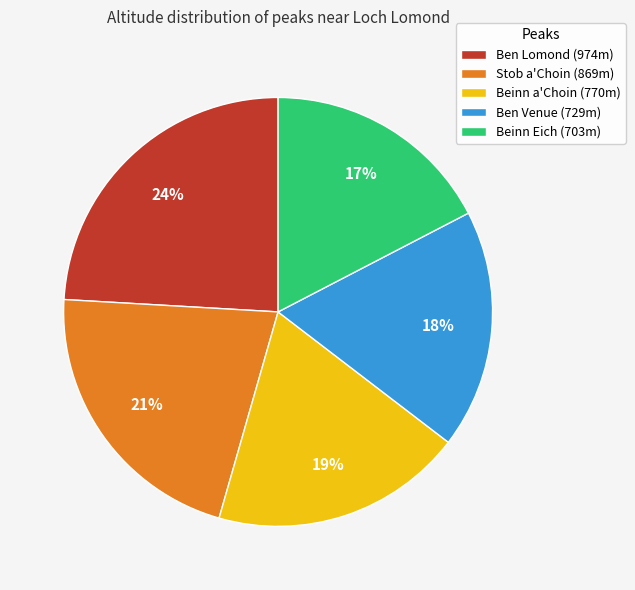

How many segments does this pie chart have?

5